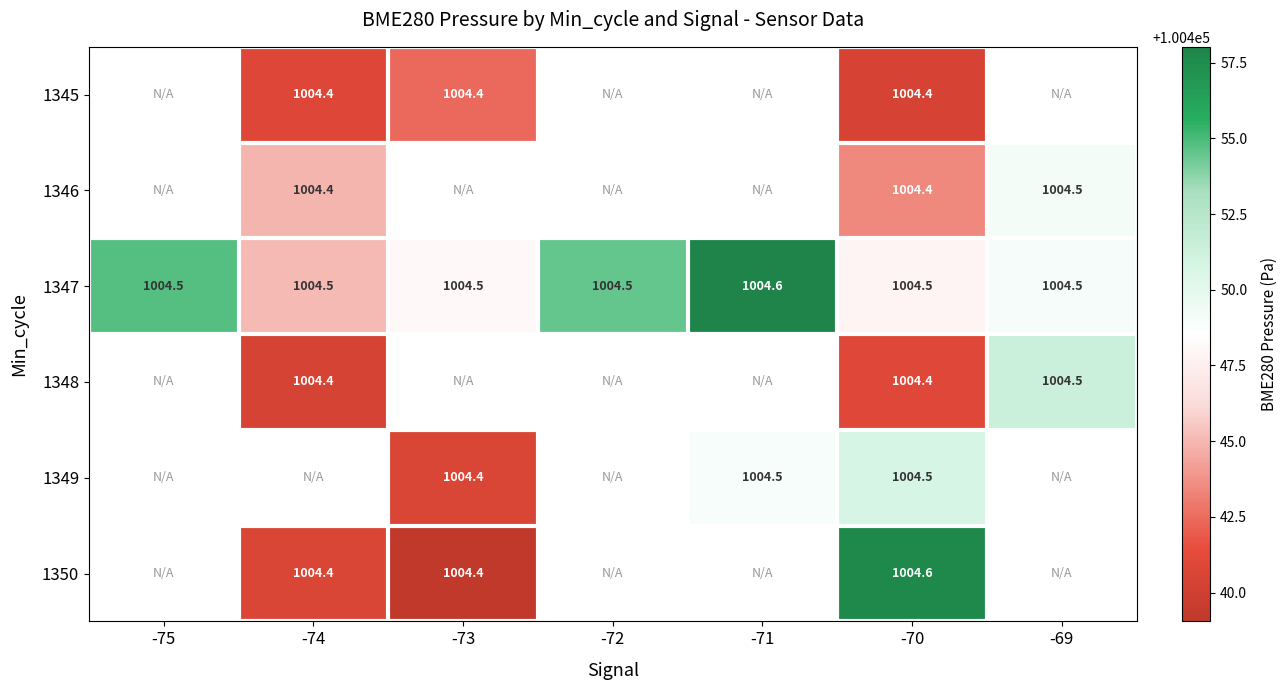

Is the value of 1349 at -74 greater than the value of 1347 at -72?

No